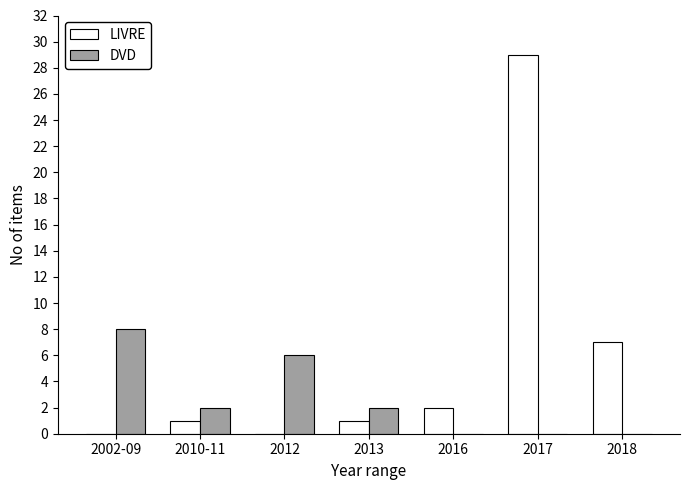

How many series are shown in this chart?

2